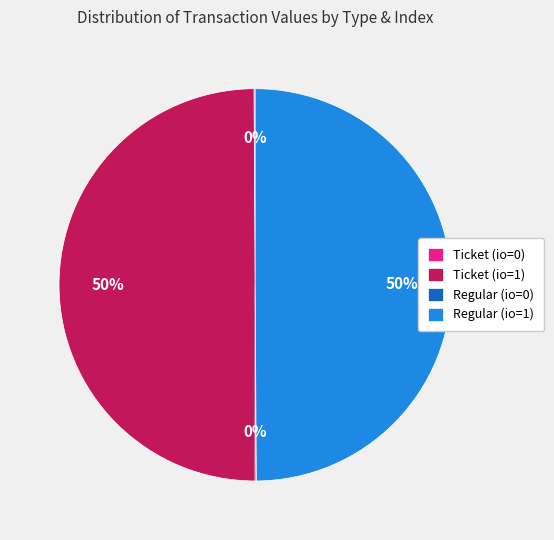

True or false: Ticket (io=1) accounts for 36% of the total.

False